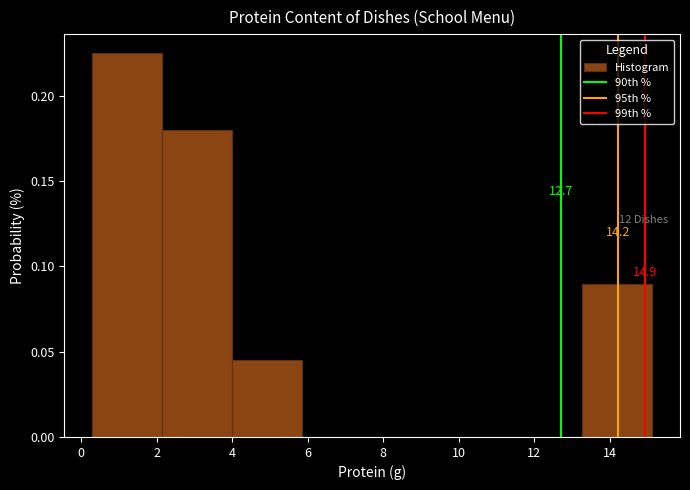

Which range on the x-axis has the tallest bar?

0.4 to 2.2